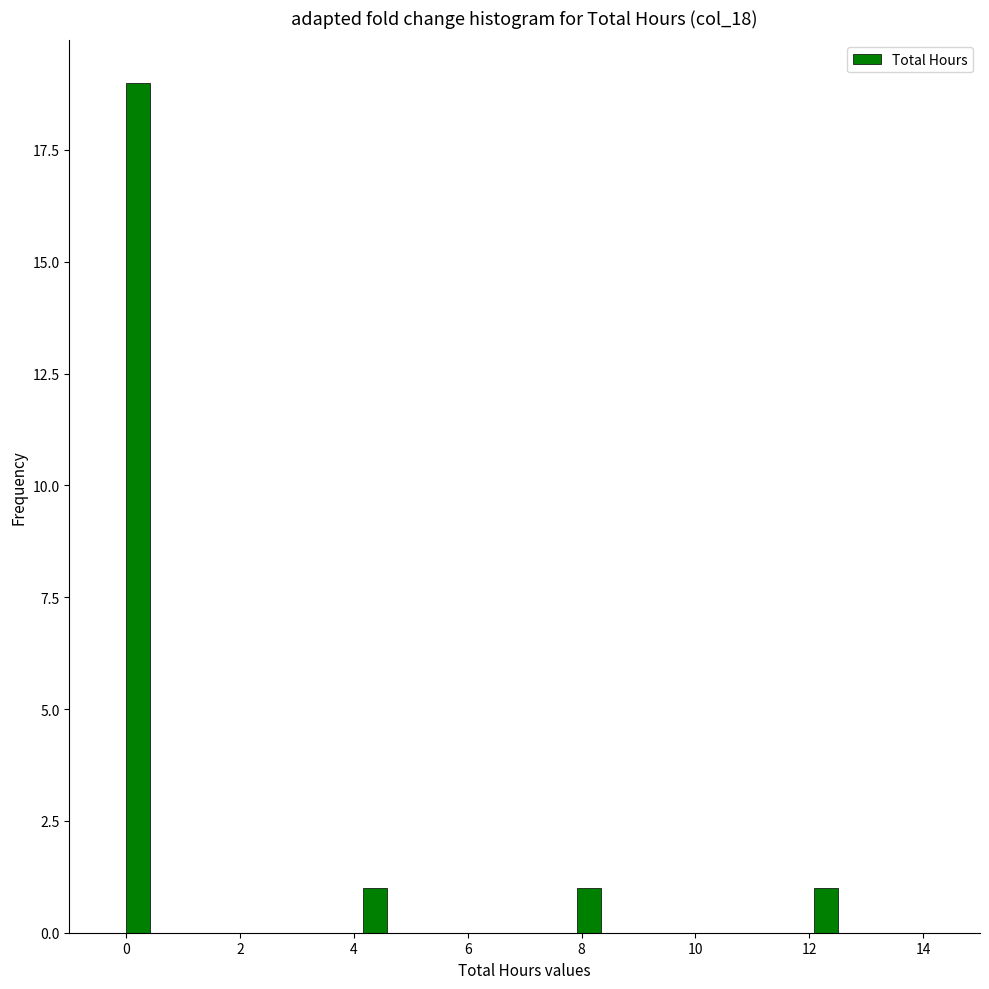

Read against the x-axis, roughly where is the centre of the tallest bar?

0.2